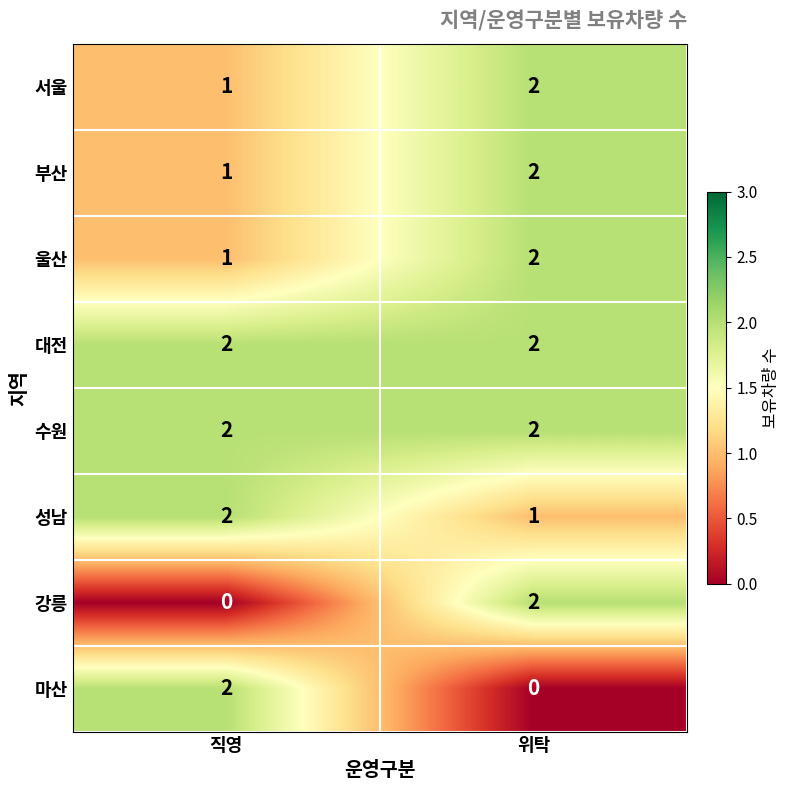

What is the difference between the highest and lowest values at 직영?

2